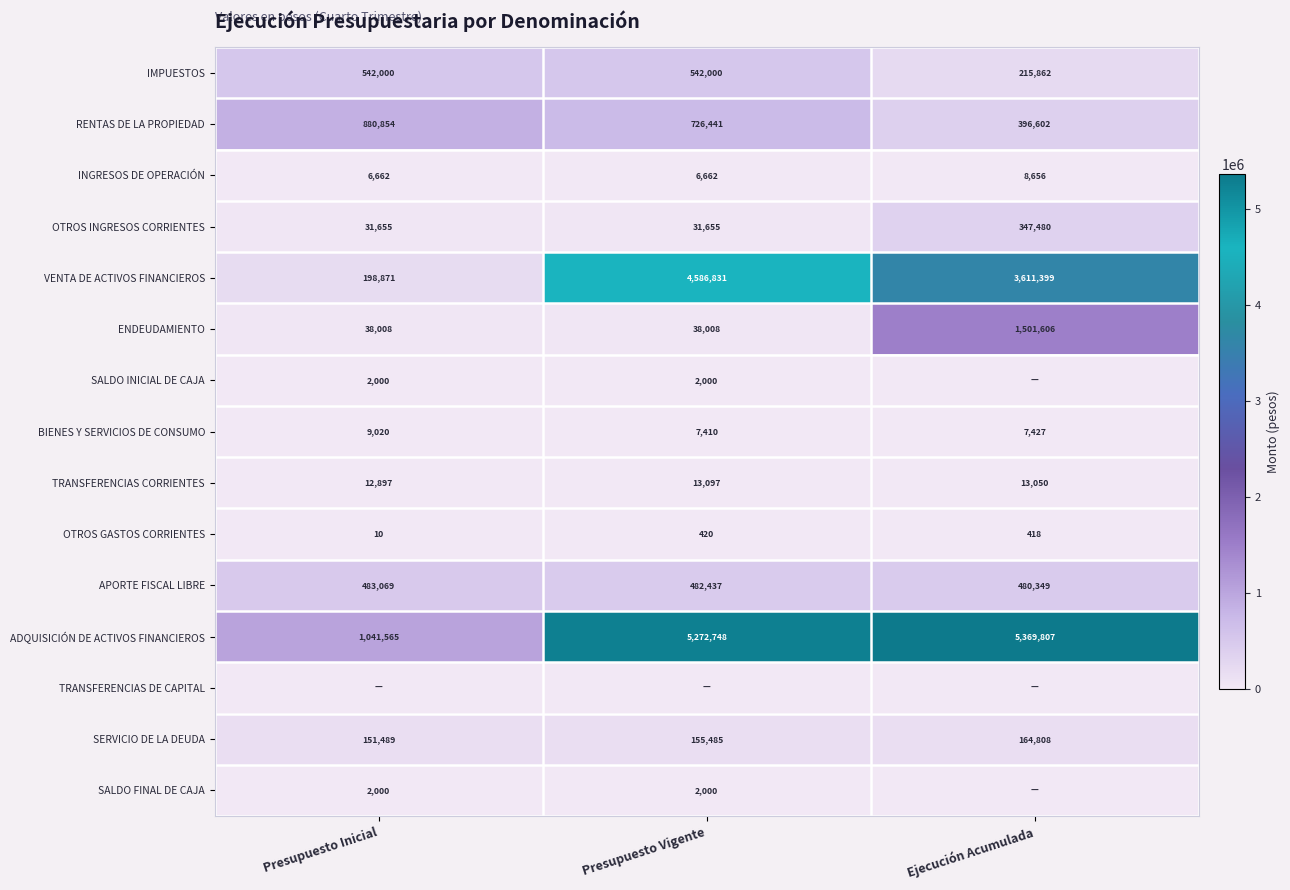

What is the difference between the highest and lowest values at Presupuesto Inicial?

1041565